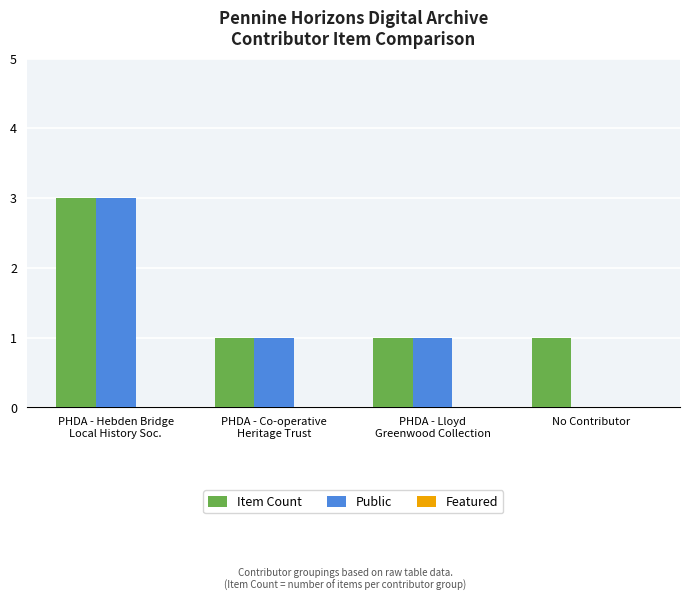

Which series has the largest total across all categories?

Item Count